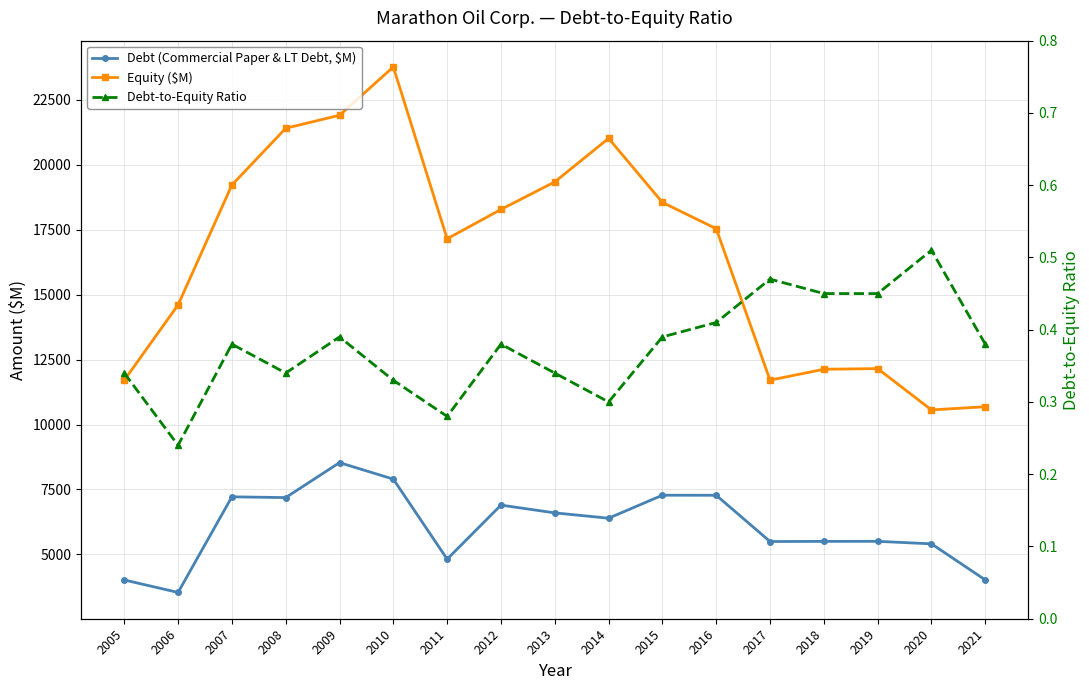

Rank the series at 2006 from lowest to highest value.

Debt-to-Equity Ratio, Debt (Commercial Paper & LT Debt, $M), Equity ($M)